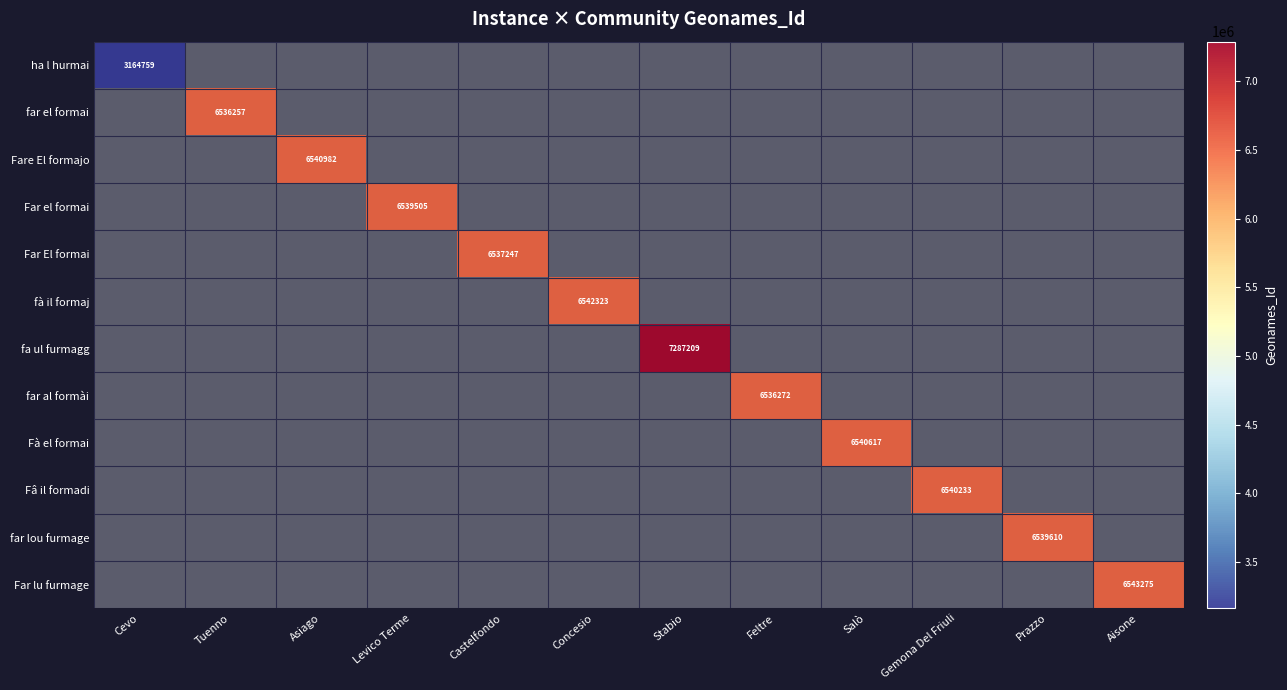

At which label is ha l hurmai closest to 3164759?

Cevo